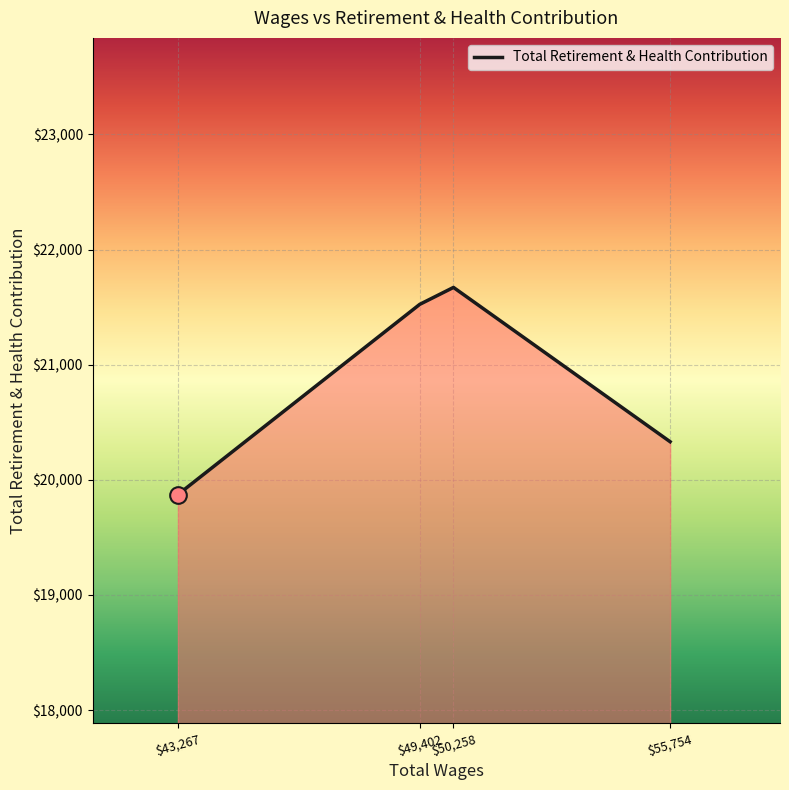

What is the change in value from $43,267 to $50,258?

+1799